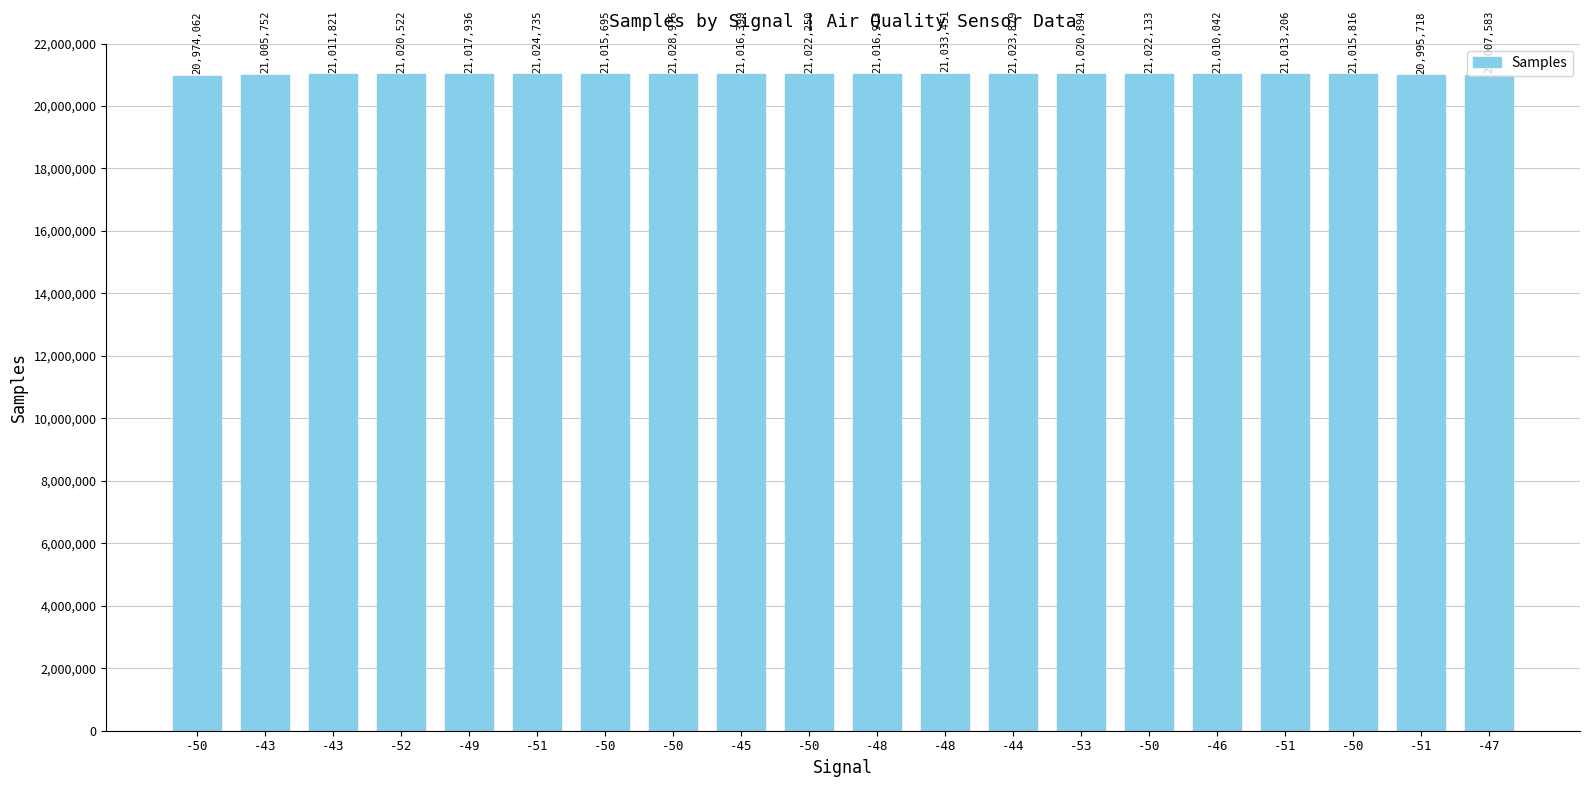

What is the ratio of the value at -50 to the value at -43?

1.0